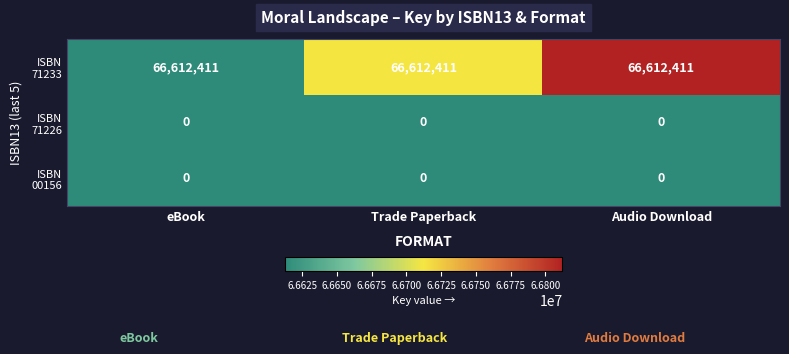

What is the greatest value displayed?

66612411